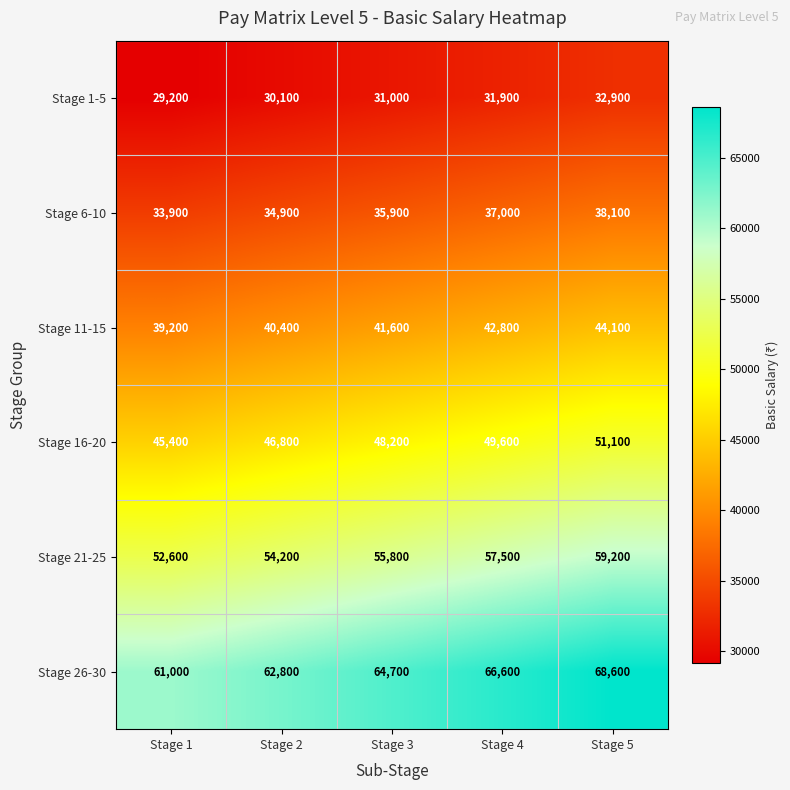

What is the sum of all Stage 21-25 values?

279300